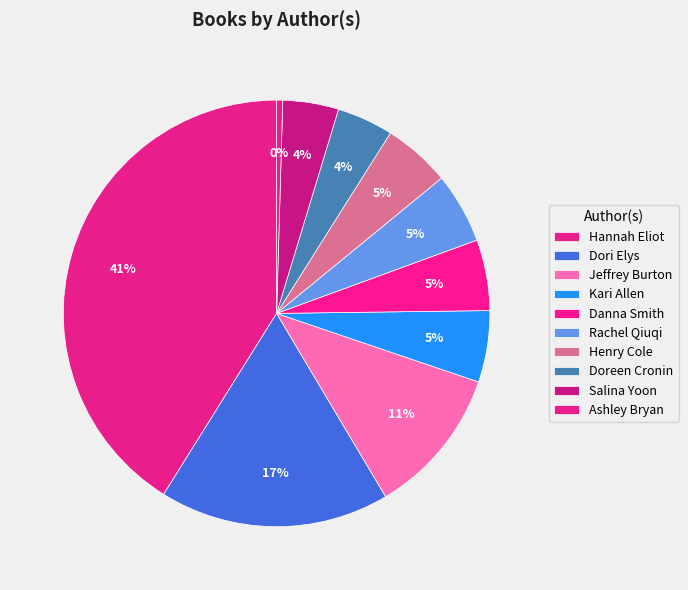

To the nearest percent, what portion does Salina Yoon represent?

4%